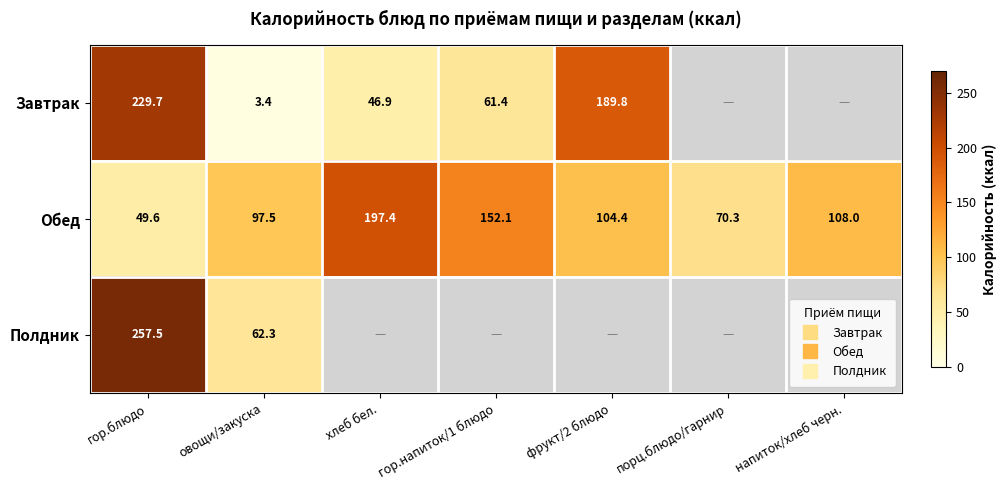

Which has a higher value, напиток/хлеб черн. or хлеб бел.?

хлеб бел.